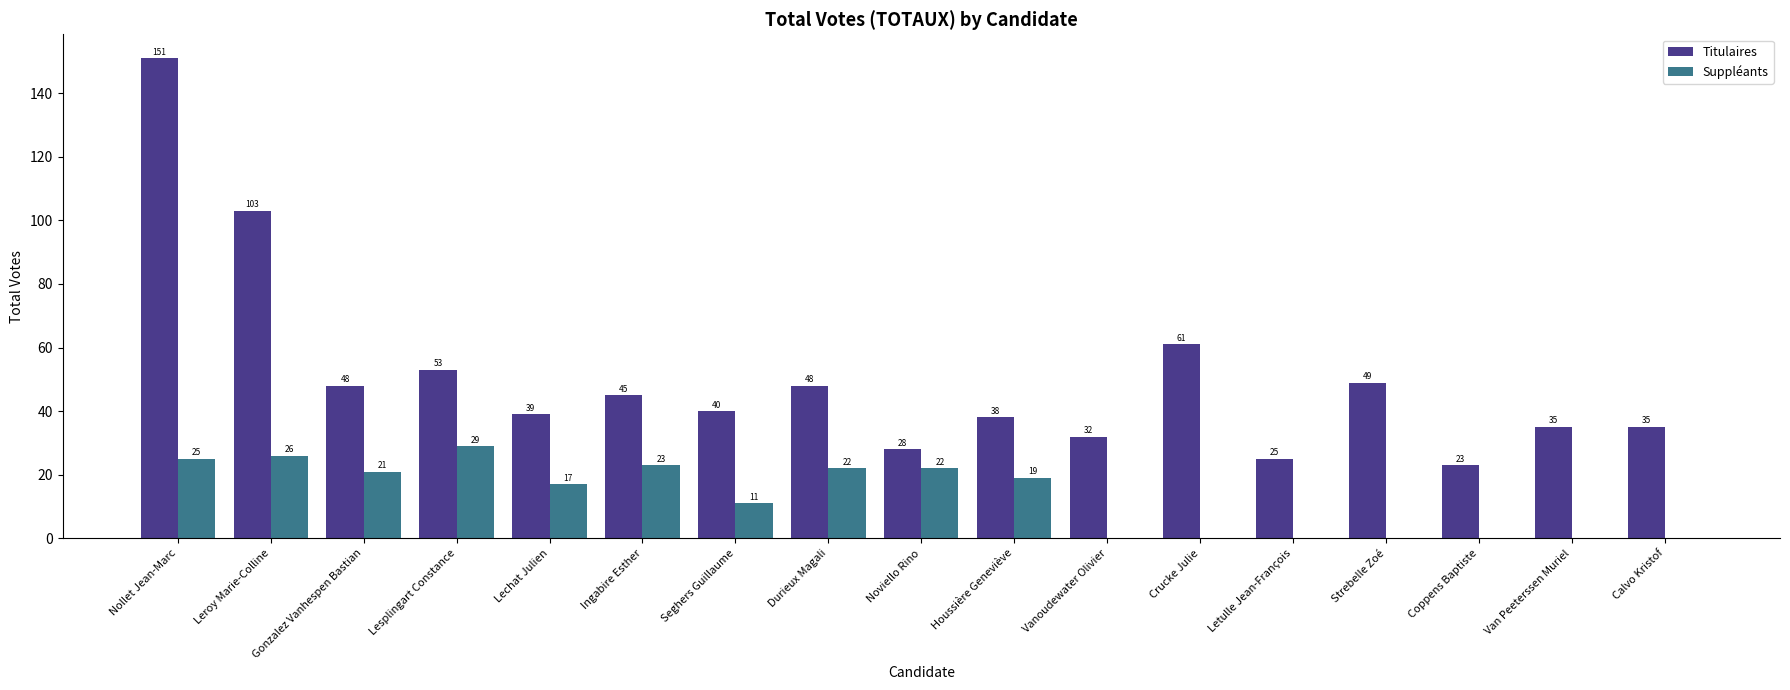

How many groups of bars are there?

17